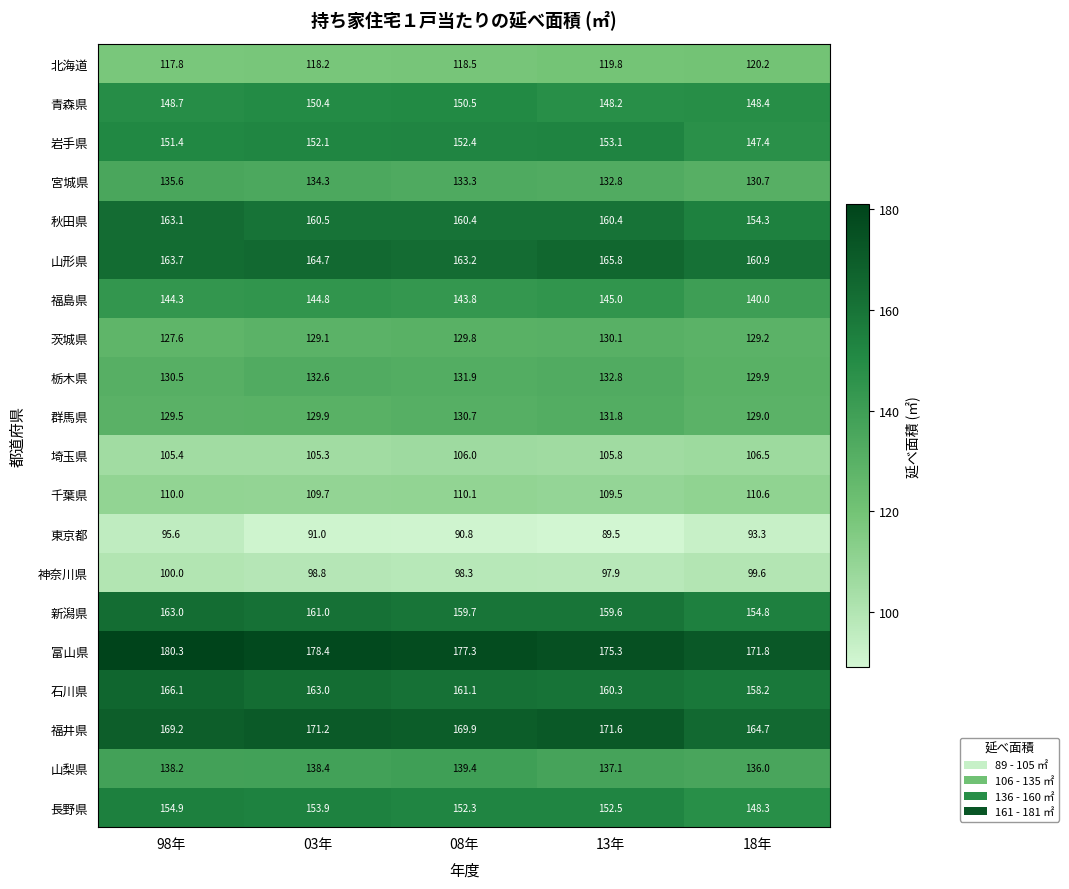

Is it true that 山形県 equals 163.7 at 98年?

True